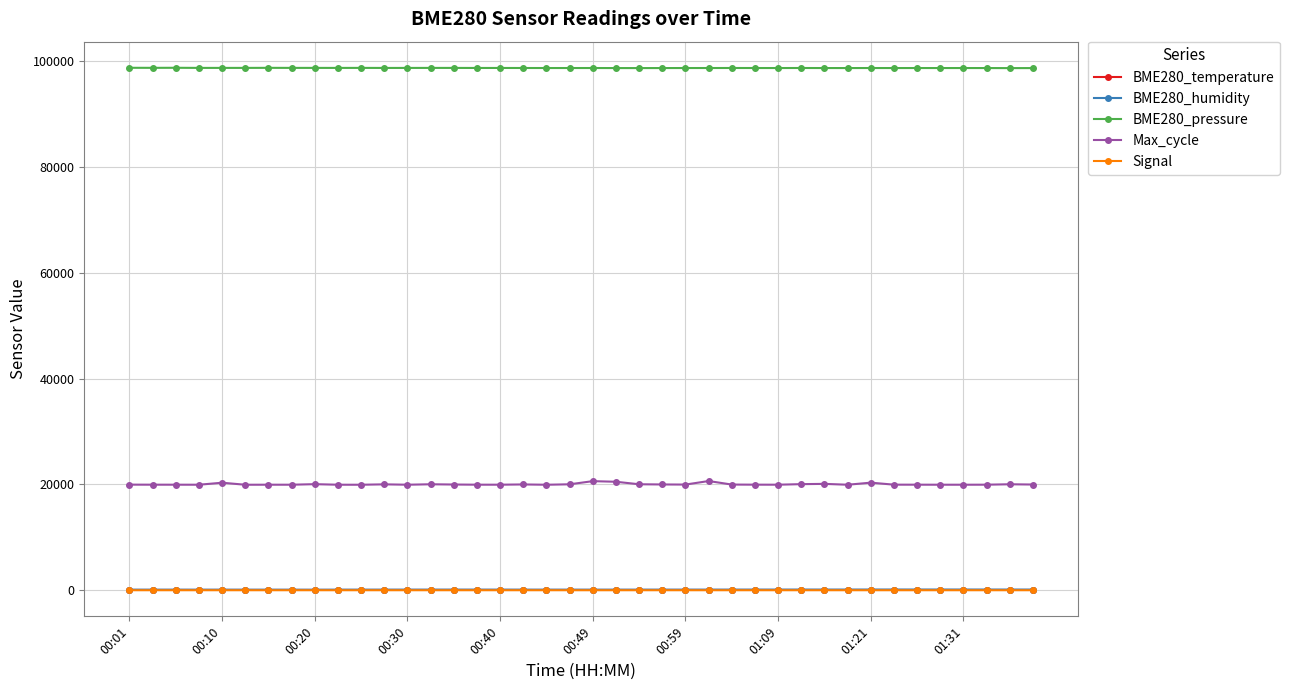

What is the sum of all Max_cycle values?

800612.0